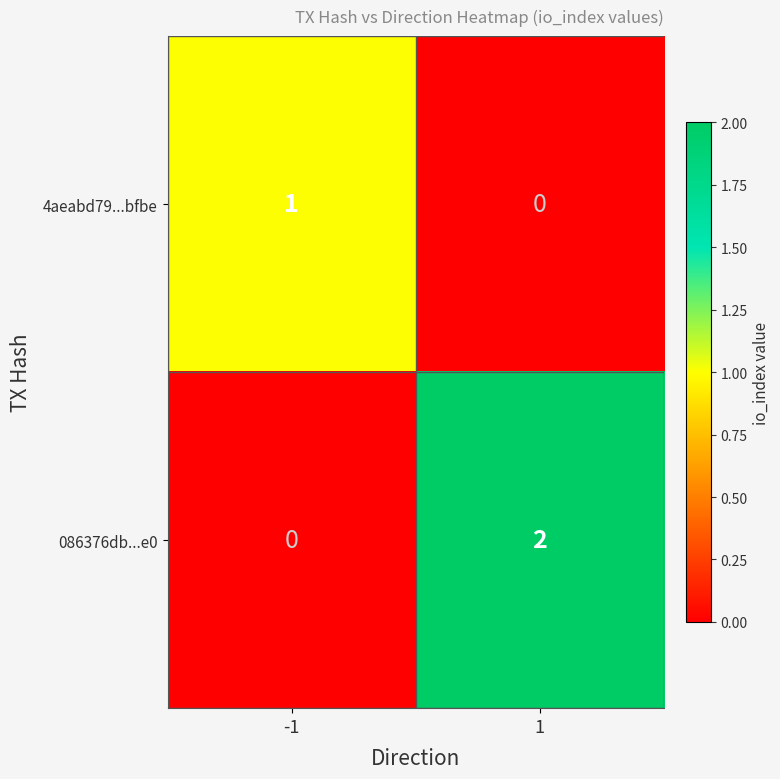

Rank the series at -1 from highest to lowest value.

4aeabd79...bfbe, 086376db...e0